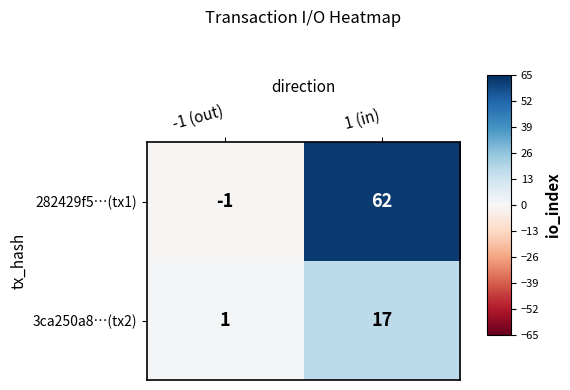

Which series has the largest range (max minus min)?

282429f5…(tx1)